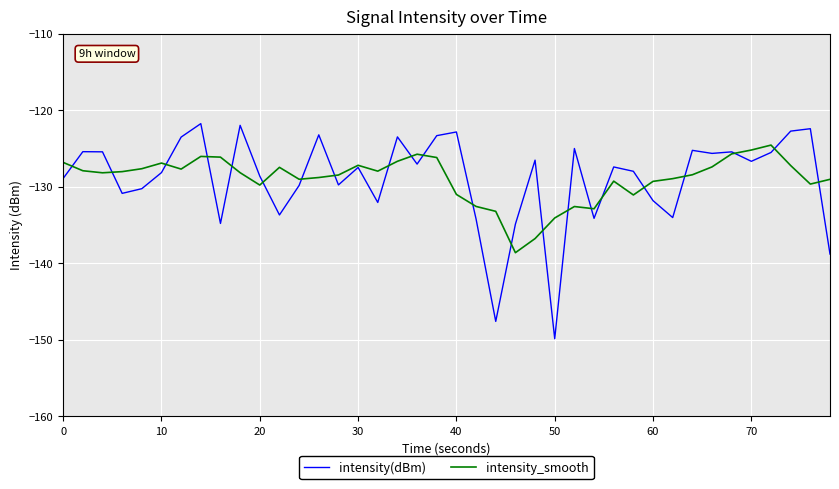

What is the greatest value displayed?

-121.8